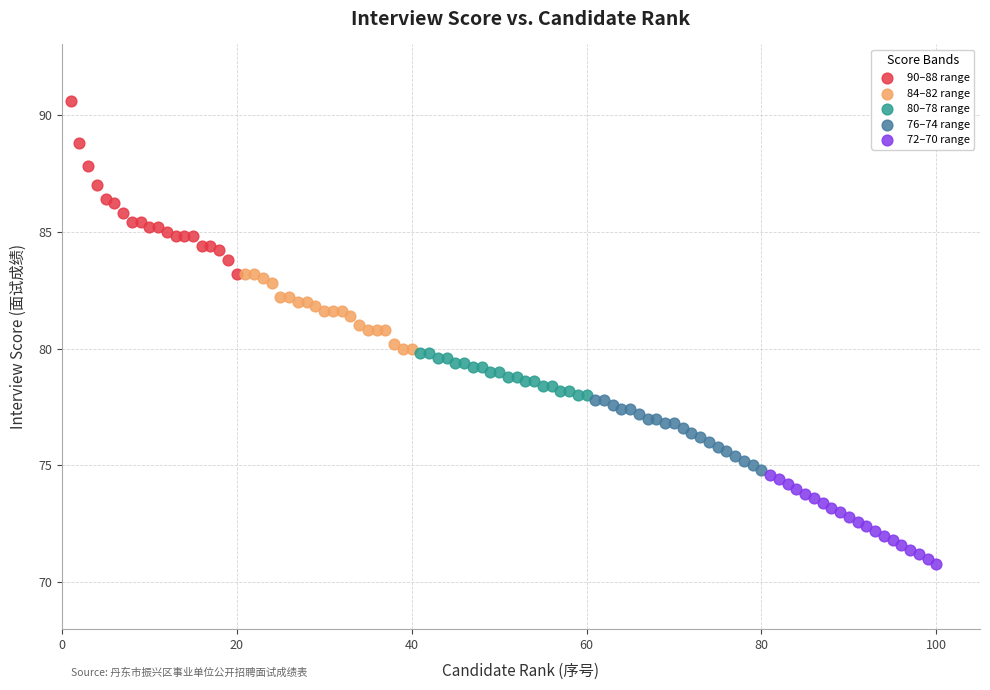

Which series has the widest spread of Y values?

90–88 range